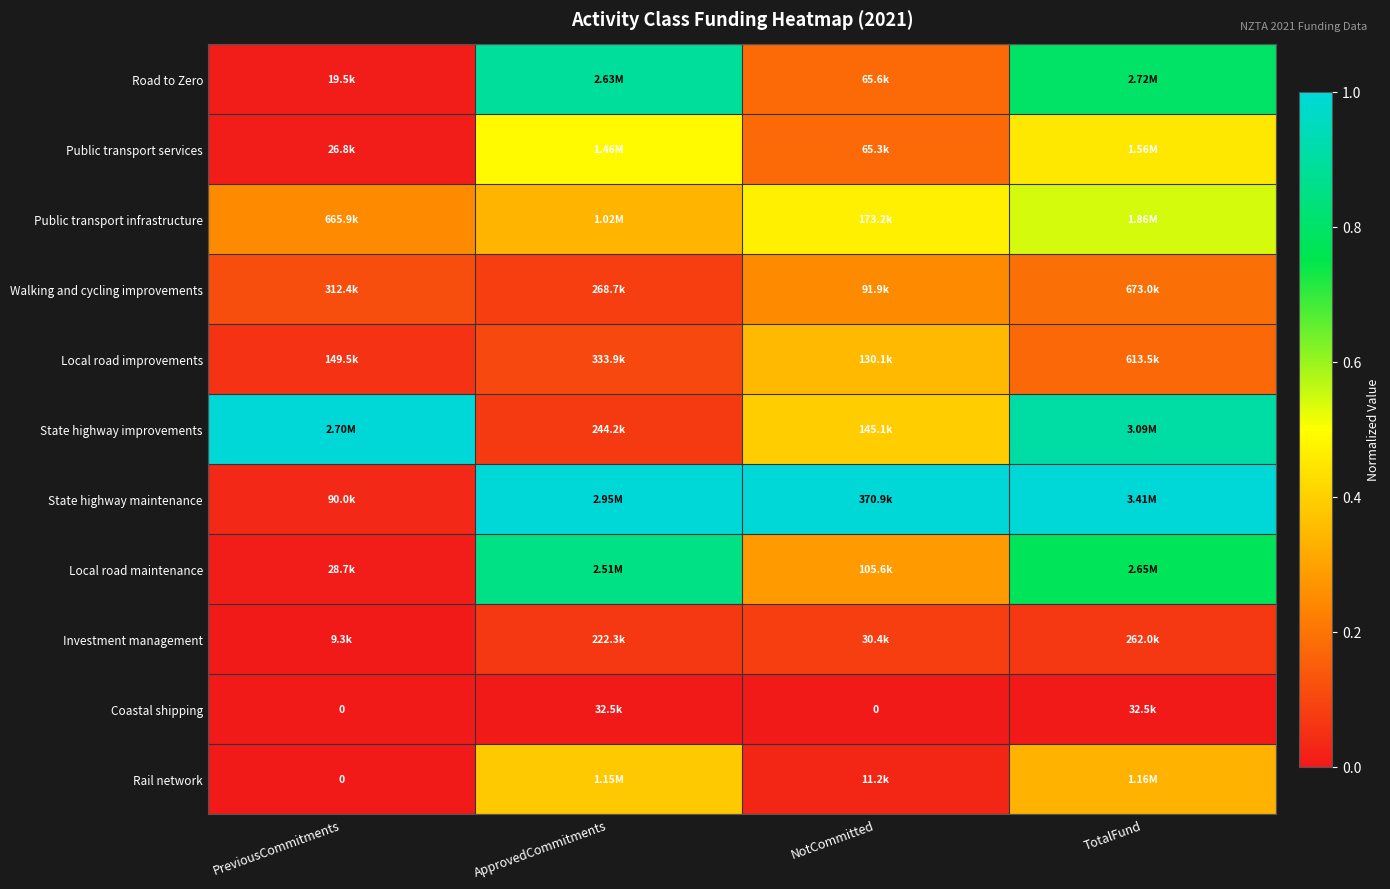

Rank the series at ApprovedCommitments from lowest to highest value.

Coastal shipping, Investment management, State highway improvements, Walking and cycling improvements, Local road improvements, Public transport infrastructure, Rail network, Public transport services, Local road maintenance, Road to Zero, State highway maintenance